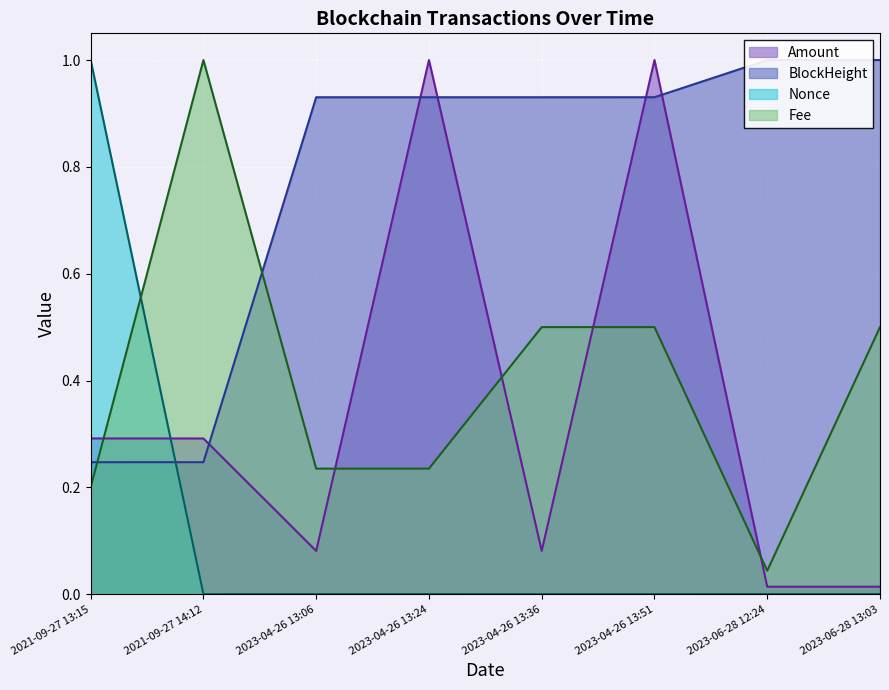

List the labels in order of Nonce value, largest first.

2021-09-27 13:15, 2023-06-28 12:24, 2023-04-26 13:24, 2023-04-26 13:06, 2023-06-28 13:03, 2023-04-26 13:51, 2023-04-26 13:36, 2021-09-27 14:12